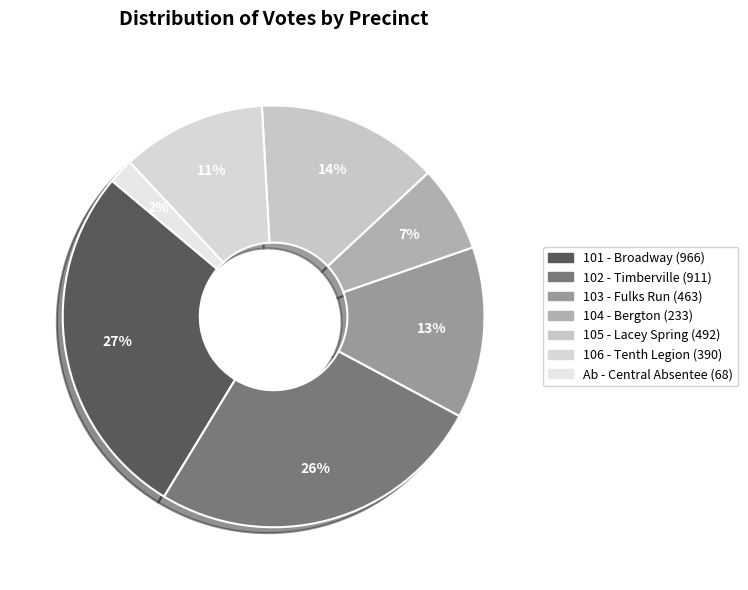

What percentage is the 105 - Lacey Spring slice, to the nearest percent?

14%